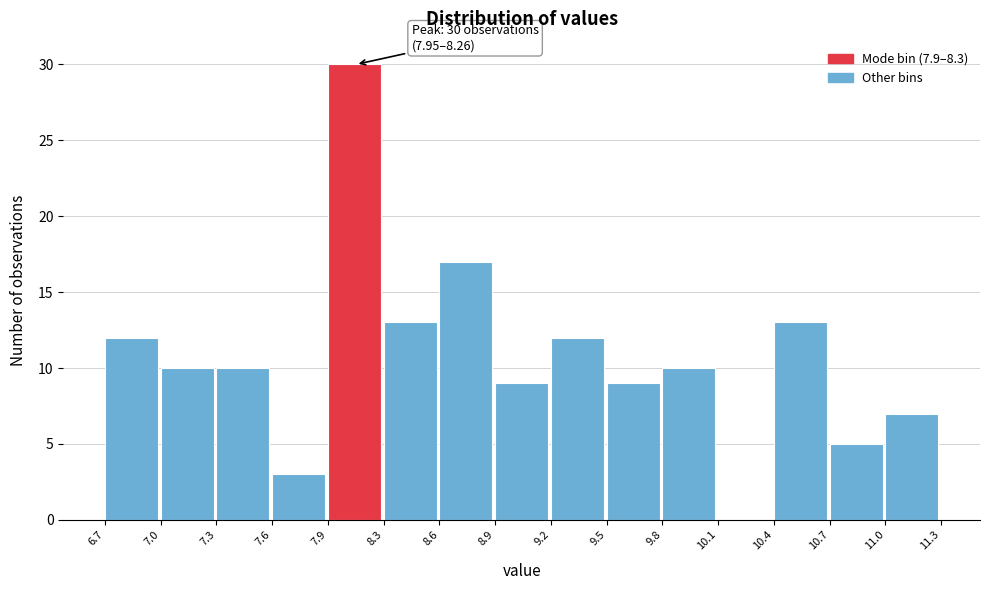

Which range on the x-axis has the tallest bar?

7.9 to 8.3